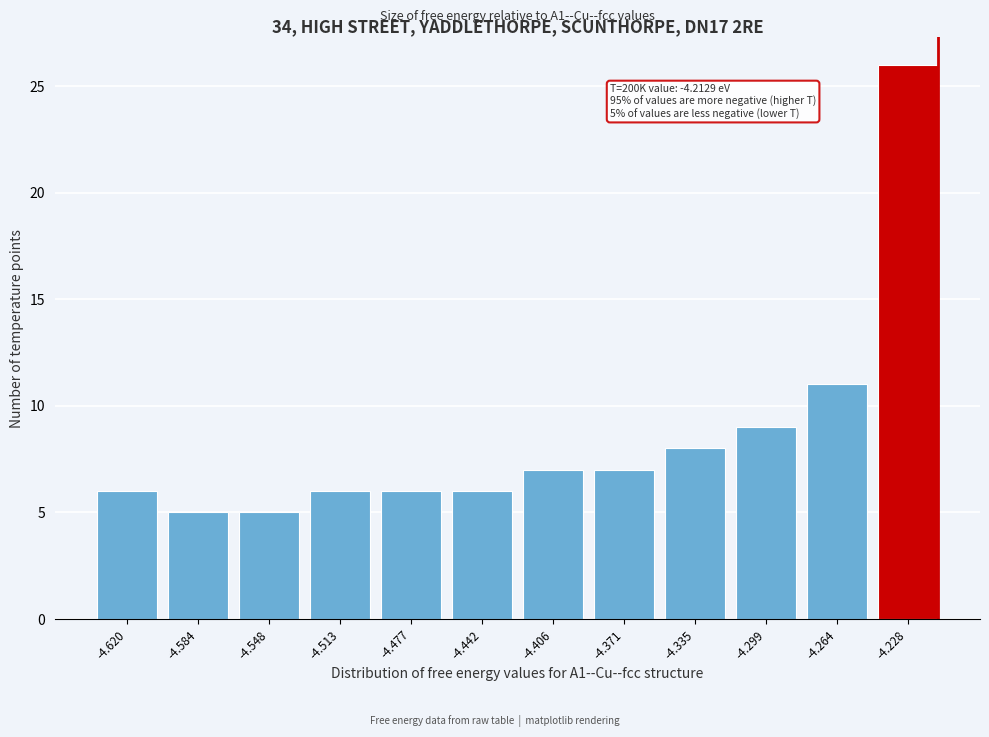

Reading left to right, what are all the values shown in this chart?

-4.620=6	-4.584=5	-4.548=5	-4.513=6	-4.477=6	-4.442=6	-4.406=7	-4.371=7	-4.335=8	-4.299=9	-4.264=11	-4.228=26